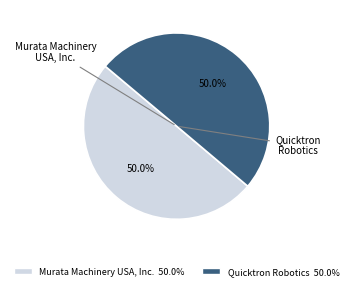

Approximately how many times larger is the value at Quicktron Robotics compared to Murata Machinery USA, Inc.?

1.0